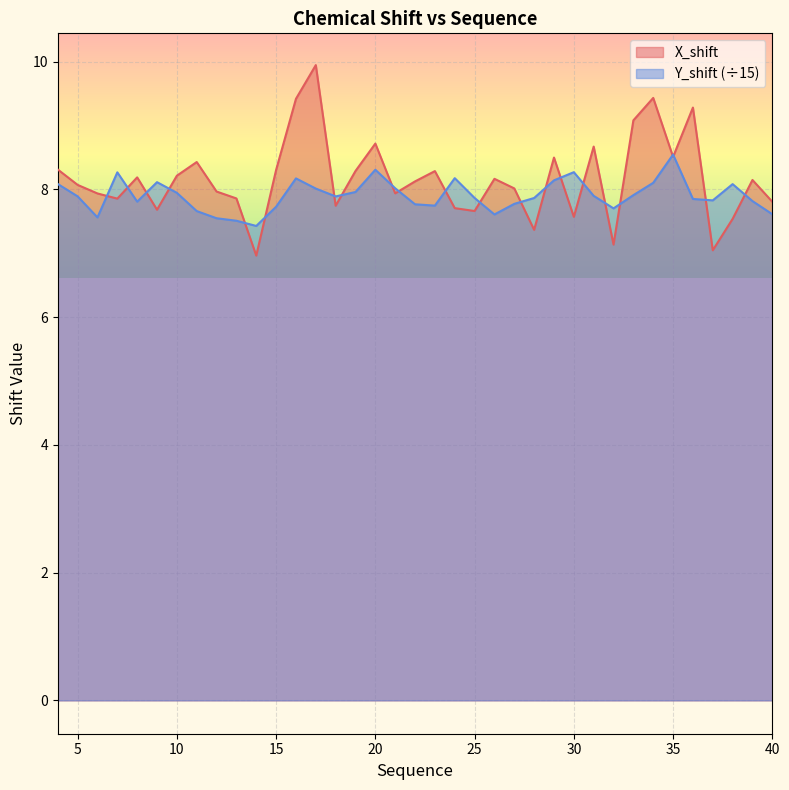

How many lines are shown in the chart?

2